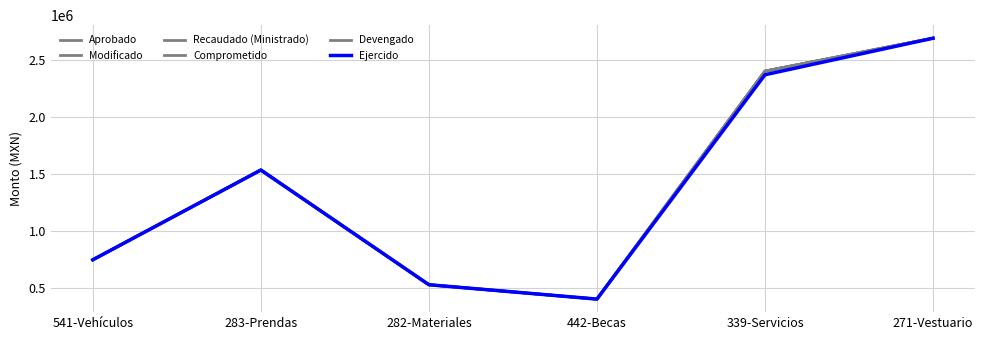

Does the chart display data point markers on the line(s)?

No